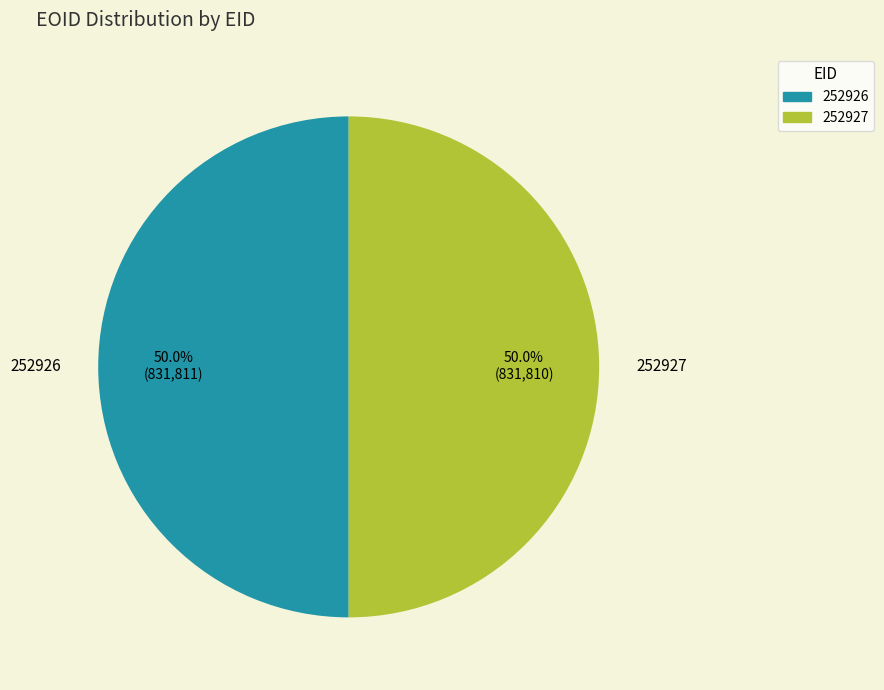

What is the ratio of the value at 252926 to the value at 252927?

1.0